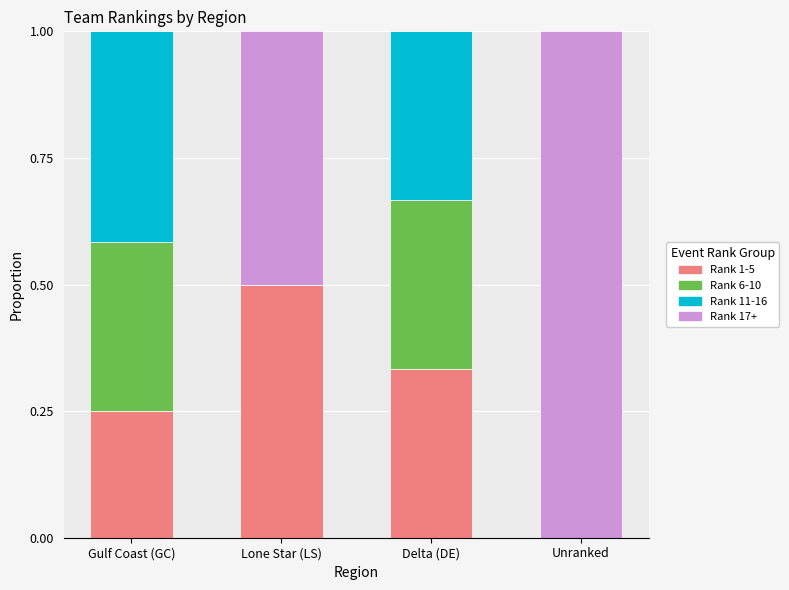

How many categories are shown in the chart?

4